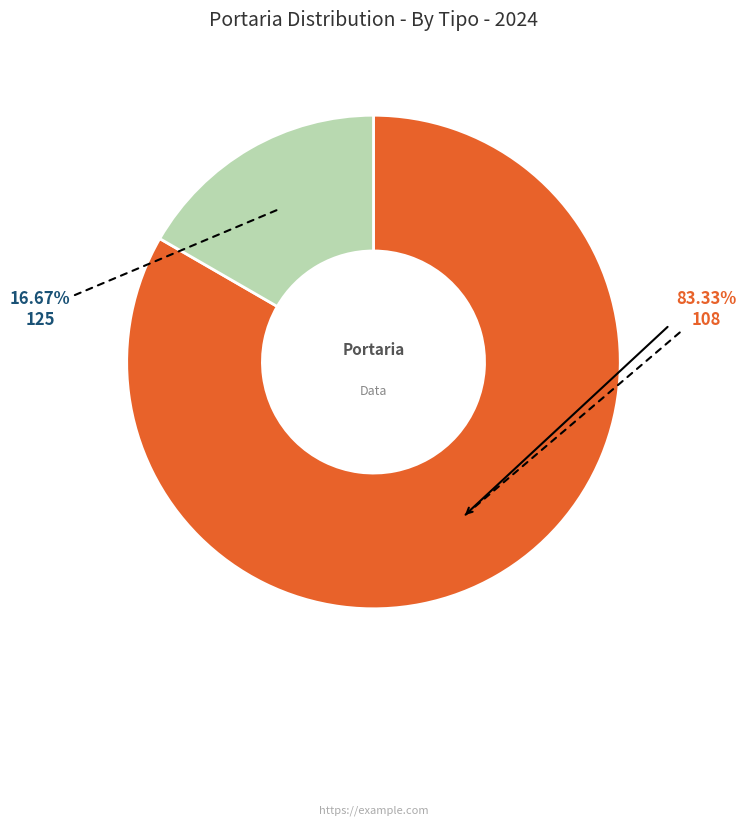

How many slices are in this pie chart?

2